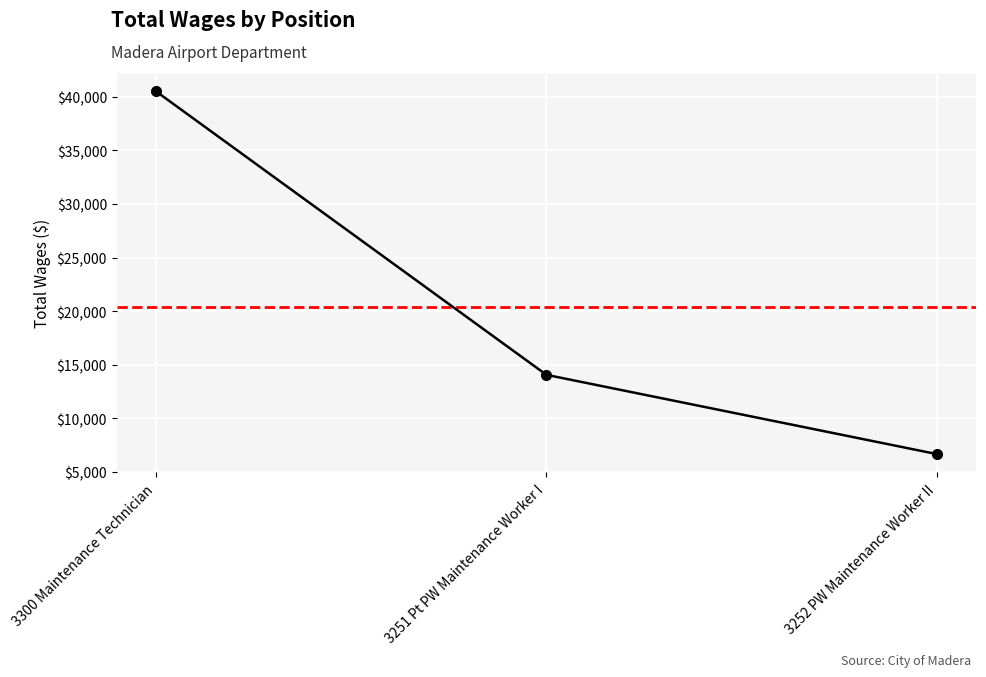

What is the change in value from 3251 Pt PW Maintenance Worker I to 3252 PW Maintenance Worker II?

-7404